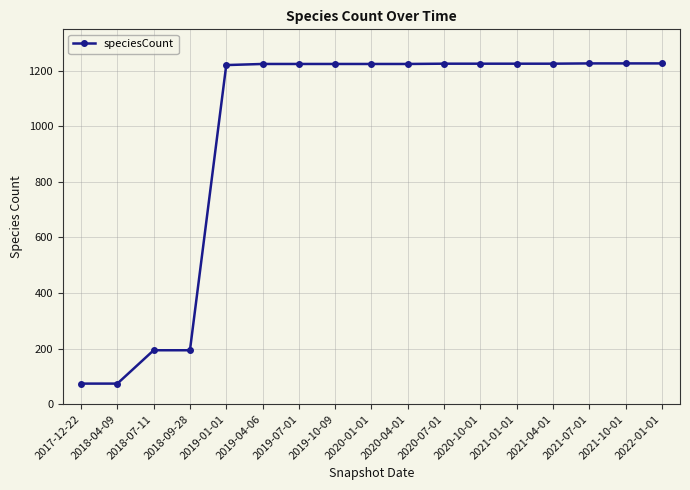

How many data points does each series have?

17